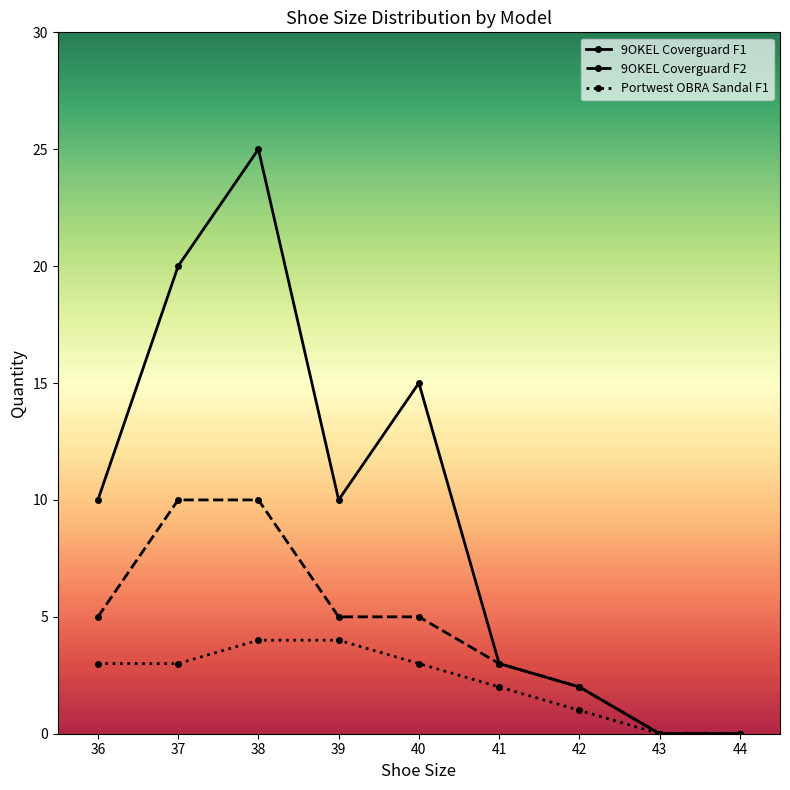

What is the value of the Portwest OBRA Sandal F1 point at the 5th from the left?

3